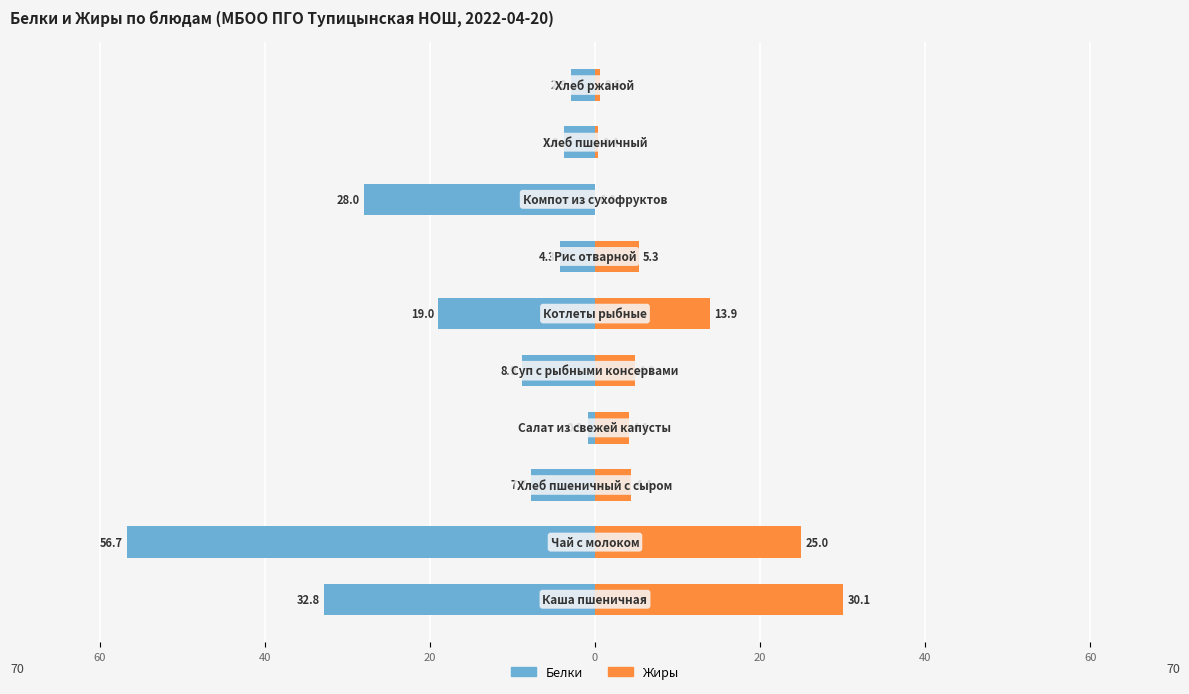

The Жиры series shows 0.3 at 9. True or false?

False